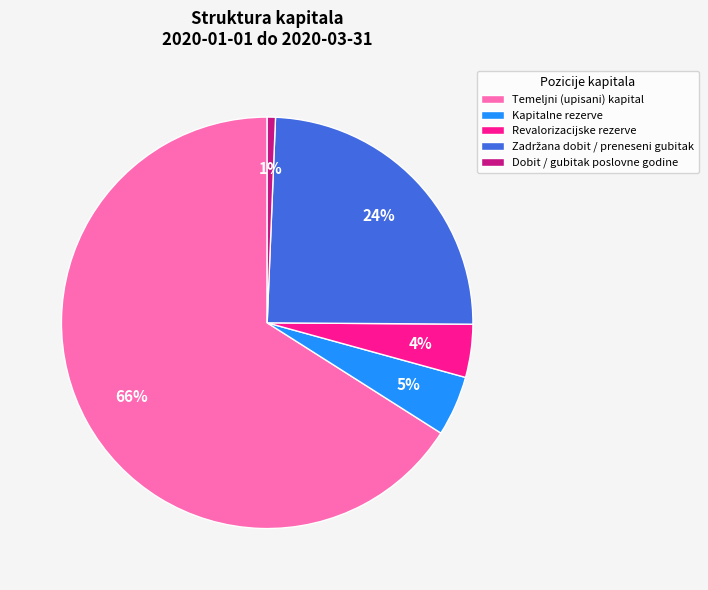

Which category has the biggest portion of the pie?

Temeljni (upisani) kapital